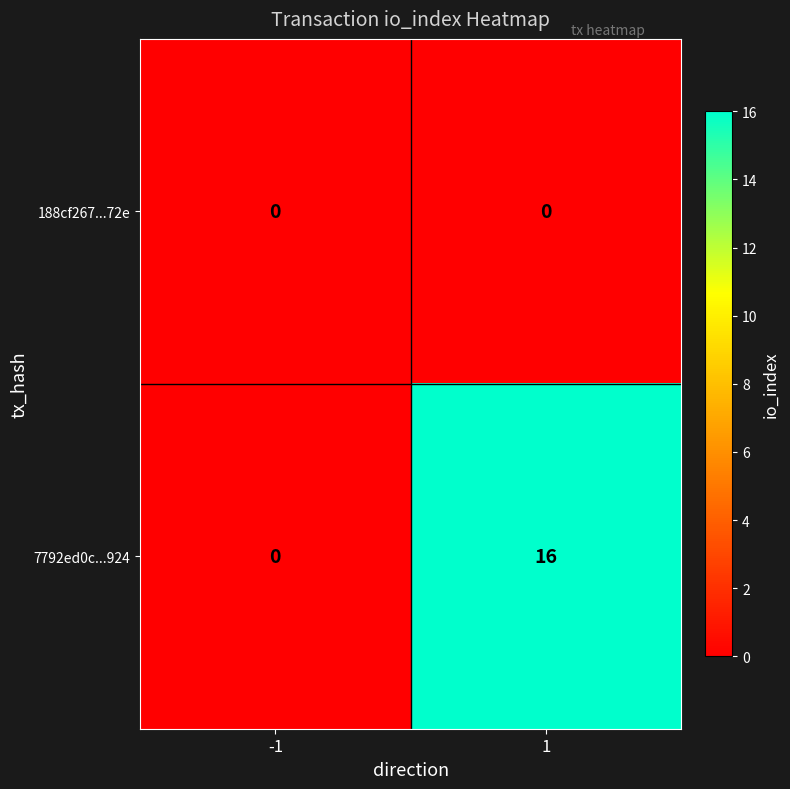

Which series changed the most between -1 and 1?

7792ed0c...924